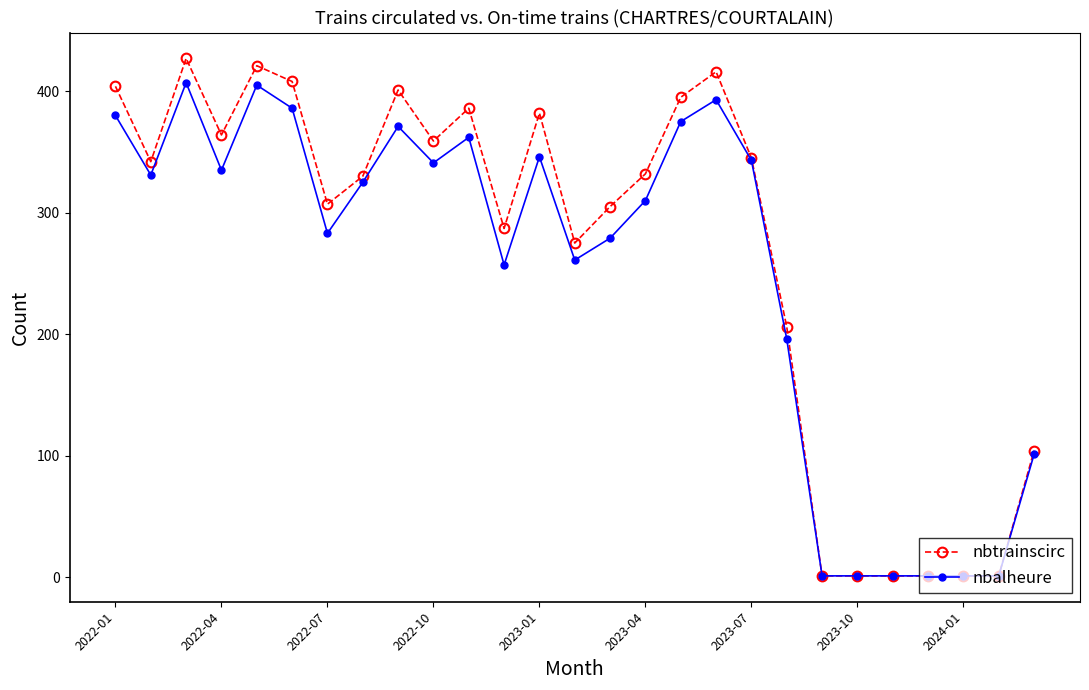

At how many categories does at least one series exceed 75?

21